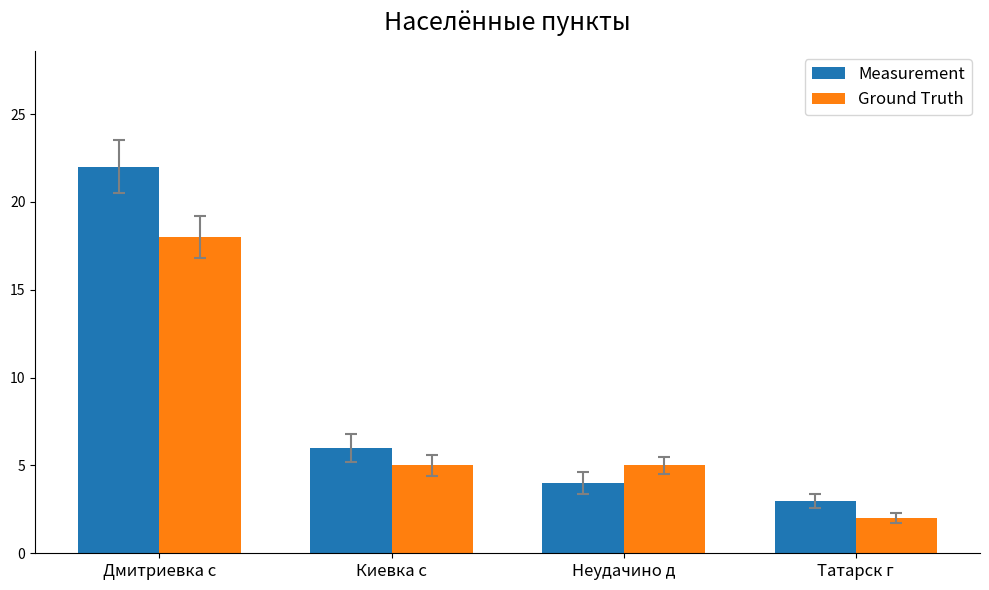

Which series changed the most between Дмитриевка с and Киевка с?

Measurement